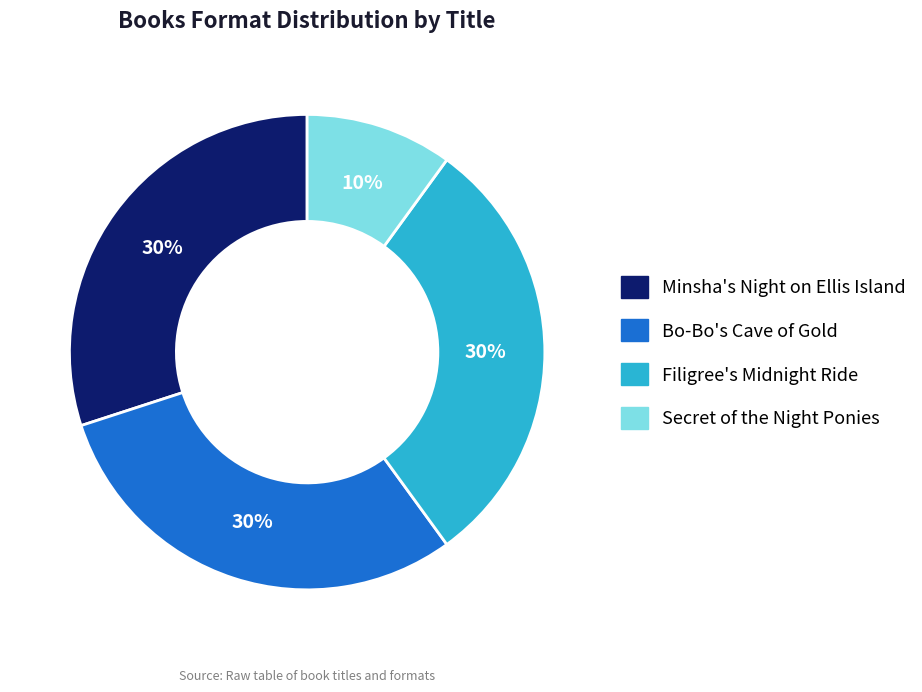

To the nearest percent, what percentage of the pie is Minsha's Night on Ellis Island?

30%